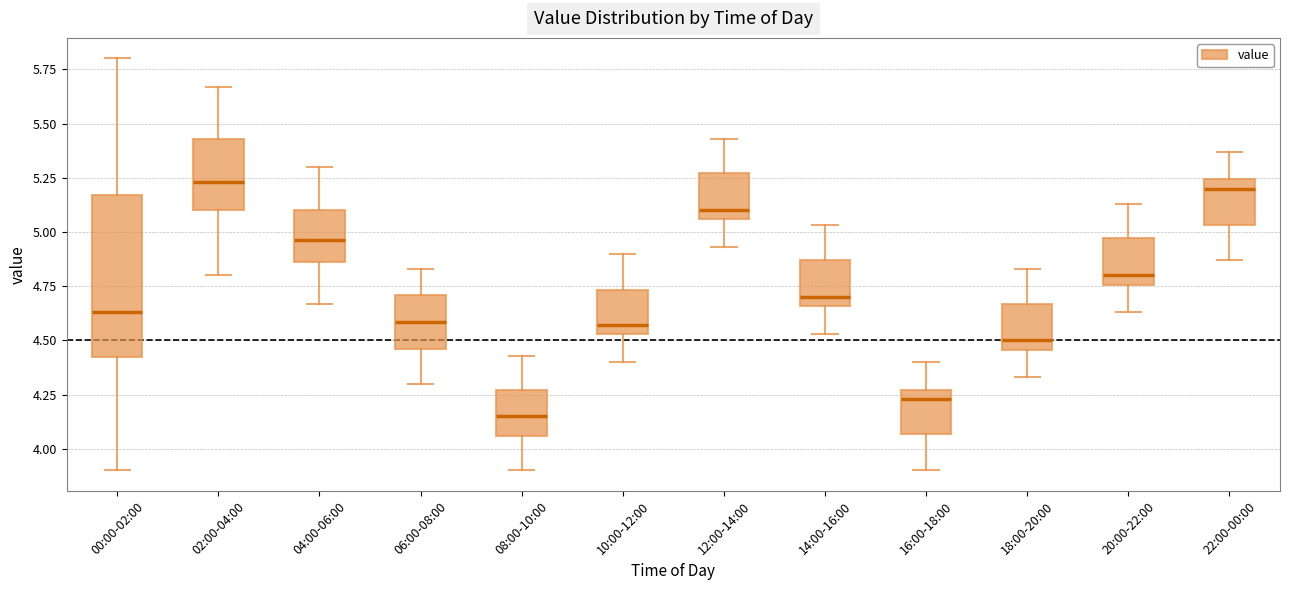

Reading left to right, read every box against the y-axis: the position of its median line, the range the box covers, and the ends of its whiskers. The values are not printed on the chart, so give them approximately, as read against the axis.

00:00-02:00: median 4.65, box 4.40 to 5.15, whiskers 3.90 to 5.80
02:00-04:00: median 5.25, box 5.10 to 5.45, whiskers 4.80 to 5.65
04:00-06:00: median 4.95, box 4.85 to 5.10, whiskers 4.65 to 5.30
06:00-08:00: median 4.60, box 4.45 to 4.70, whiskers 4.30 to 4.85
08:00-10:00: median 4.15, box 4.05 to 4.25, whiskers 3.90 to 4.45
10:00-12:00: median 4.55 (just above the box's lower edge), box 4.55 to 4.75, whiskers 4.40 to 4.90
12:00-14:00: median 5.10, box 5.05 to 5.25, whiskers 4.95 to 5.45
14:00-16:00: median 4.70, box 4.65 to 4.85, whiskers 4.55 to 5.05
16:00-18:00: median 4.25 (just below the box's upper edge), box 4.05 to 4.25, whiskers 3.90 to 4.40
18:00-20:00: median 4.50, box 4.45 to 4.65, whiskers 4.35 to 4.85
20:00-22:00: median 4.80, box 4.75 to 4.95, whiskers 4.65 to 5.15
22:00-00:00: median 5.20, box 5.05 to 5.25, whiskers 4.85 to 5.35